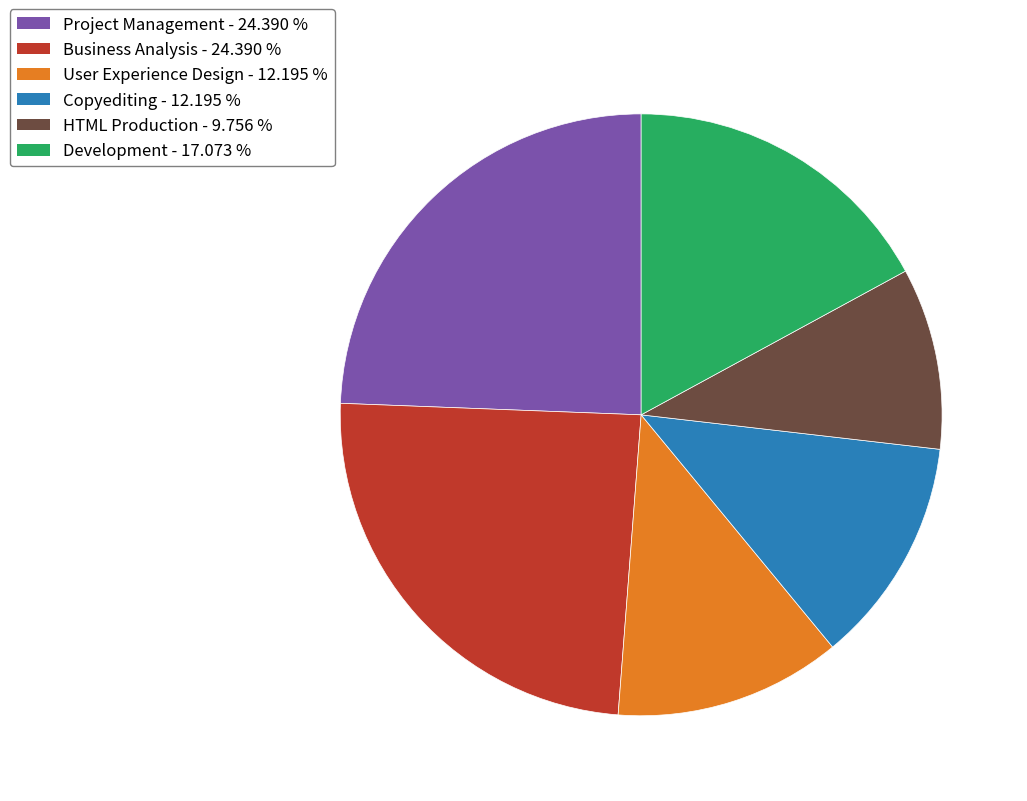

Is Business Analysis the majority of the pie?

No